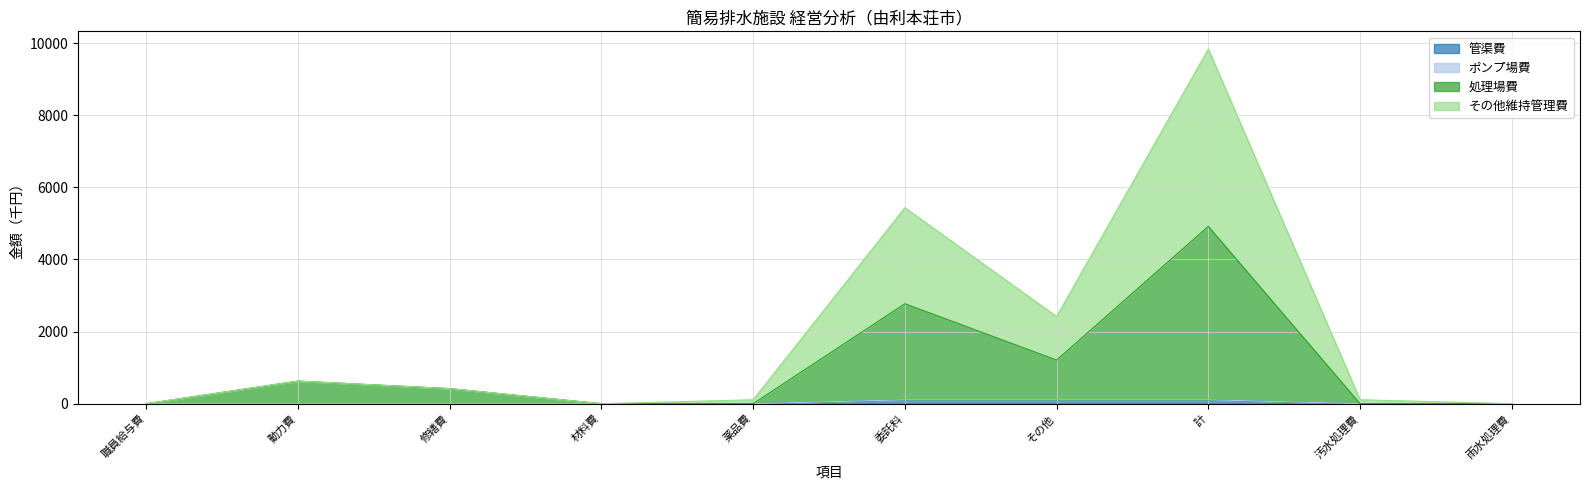

At how many categories does at least one series exceed 4242?

2